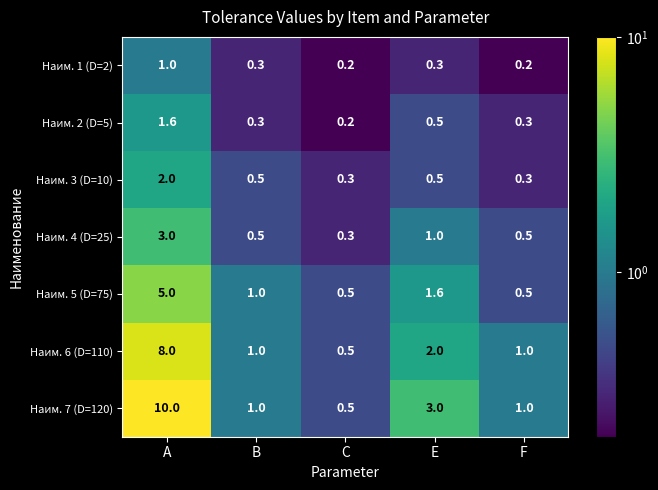

How many categories are shown in the chart?

5